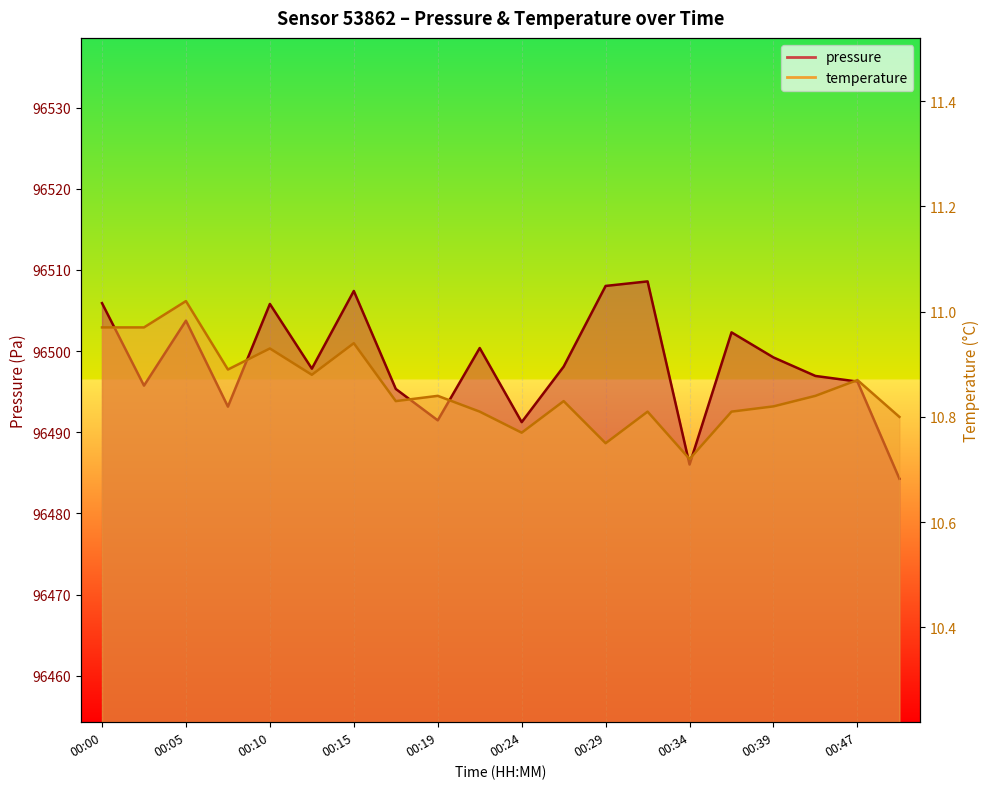

What is the value of the pressure point at the 9th from the left?

96491.5